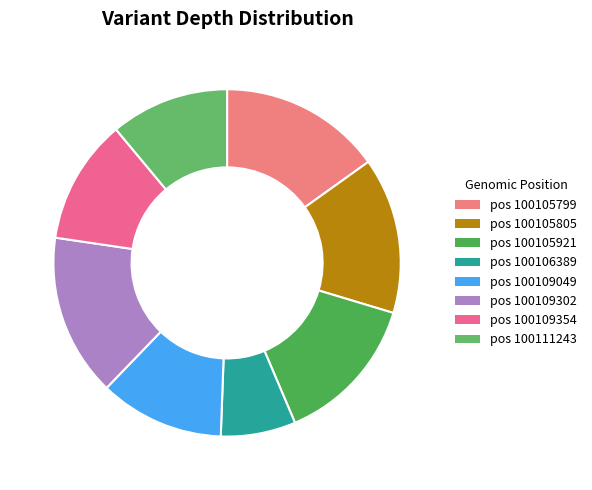

To the nearest percent, what is the average slice percentage?

12%